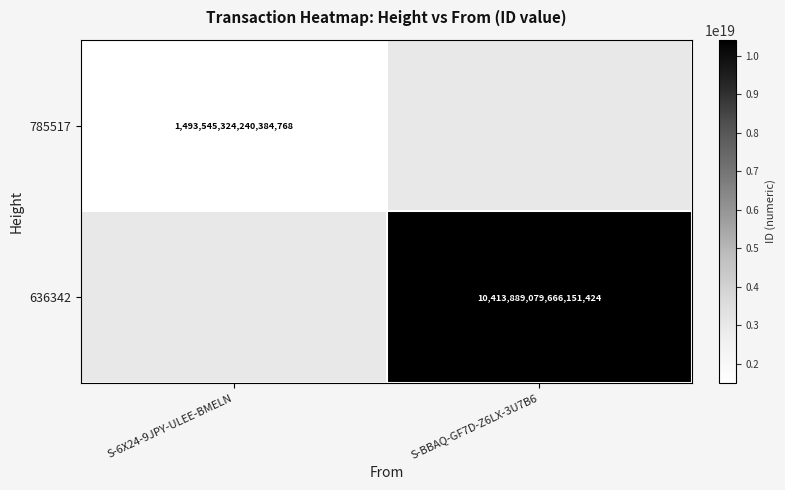

True or false: 785517 has a value of 533837245561791232 at S-6X24-9JPY-ULEE-BMELN.

False